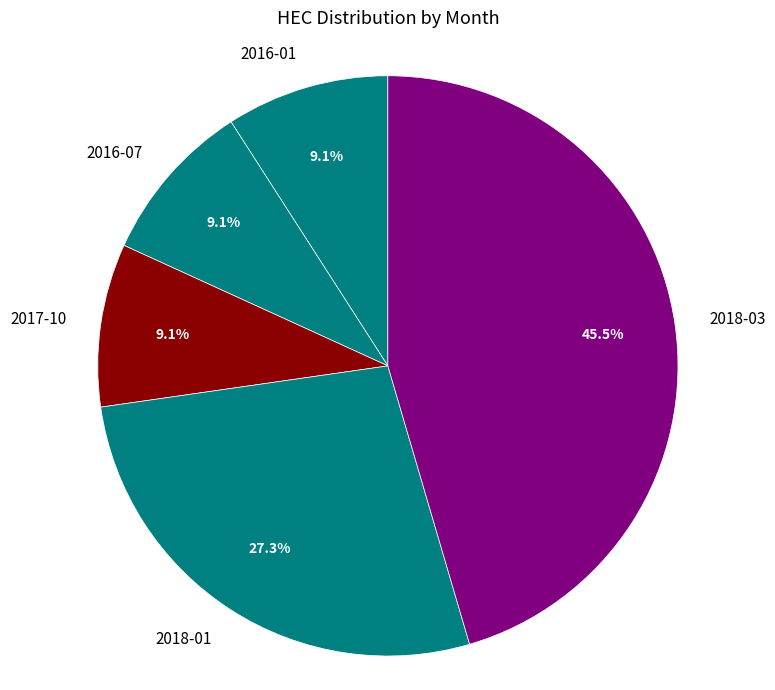

To the nearest percent, what is the average slice percentage?

20%